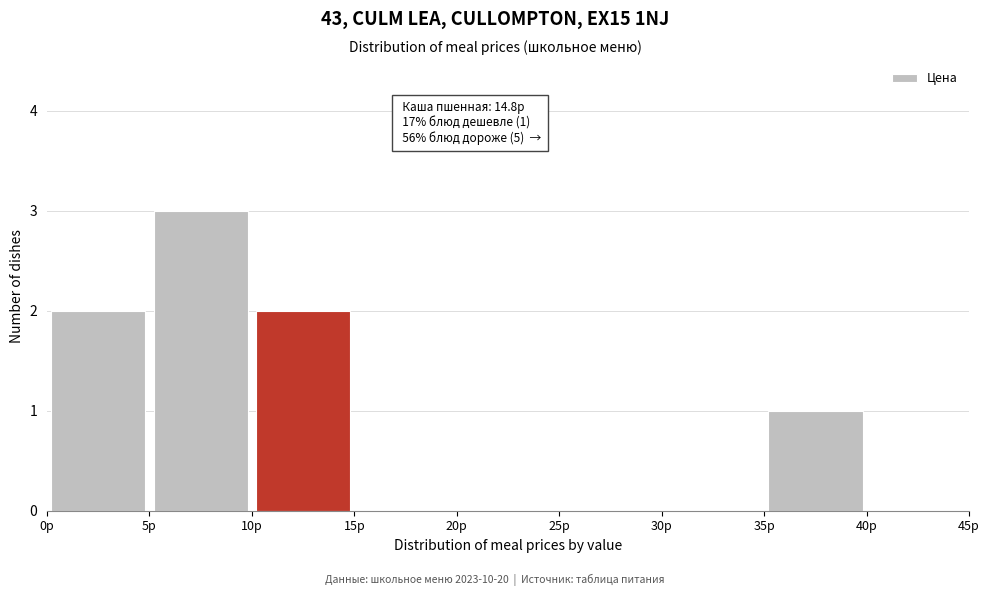

Over which range of the x-axis is the bar tallest?

5 to 10